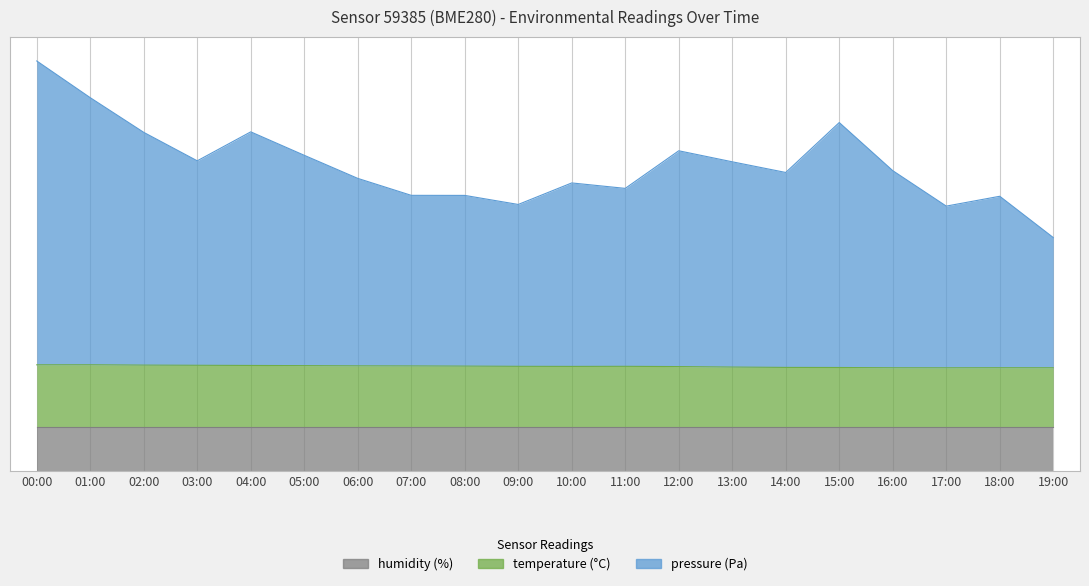

How many interior local valleys does the pressure series have?

5